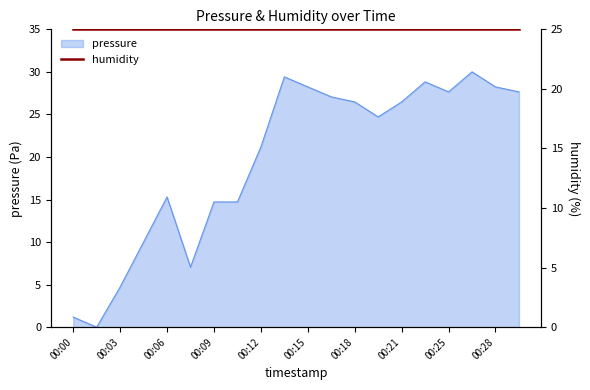

The value of pressure at 00:03 is 4.7. True or false?

True